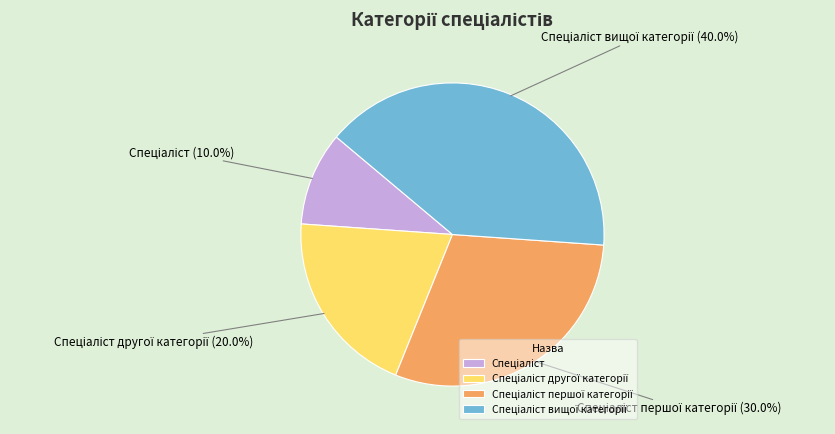

Does any single category account for the majority?

No